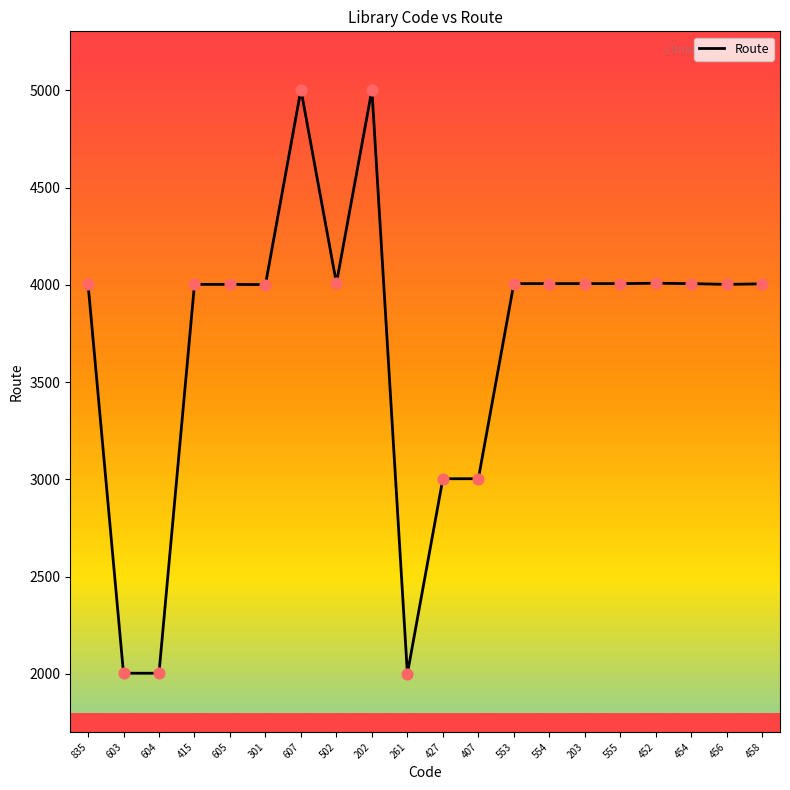

Approximately how many times larger is the value at 555 compared to 415?

1.0